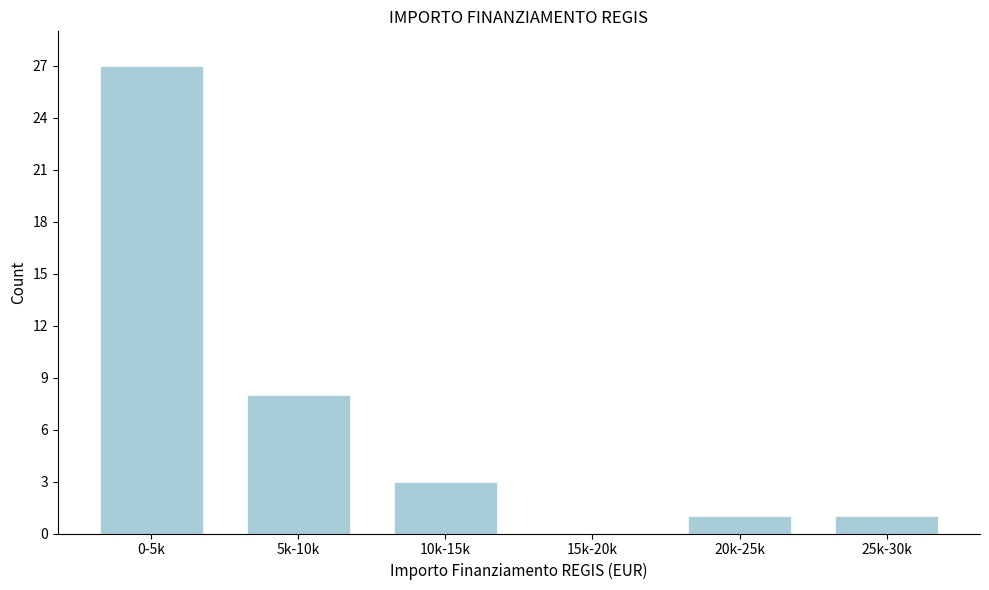

Reading left to right, what are all the values shown in this chart?

0-5k=27	5k-10k=8	10k-15k=3	15k-20k=0	20k-25k=1	25k-30k=1